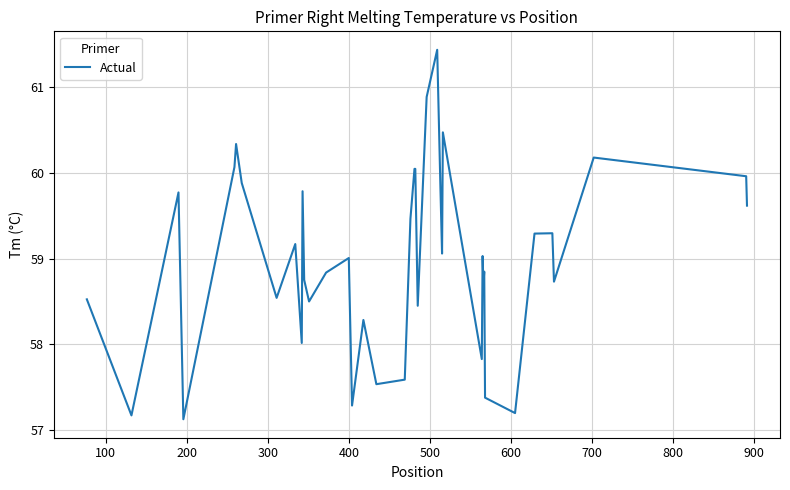

What is the maximum value shown in the chart?

61.4